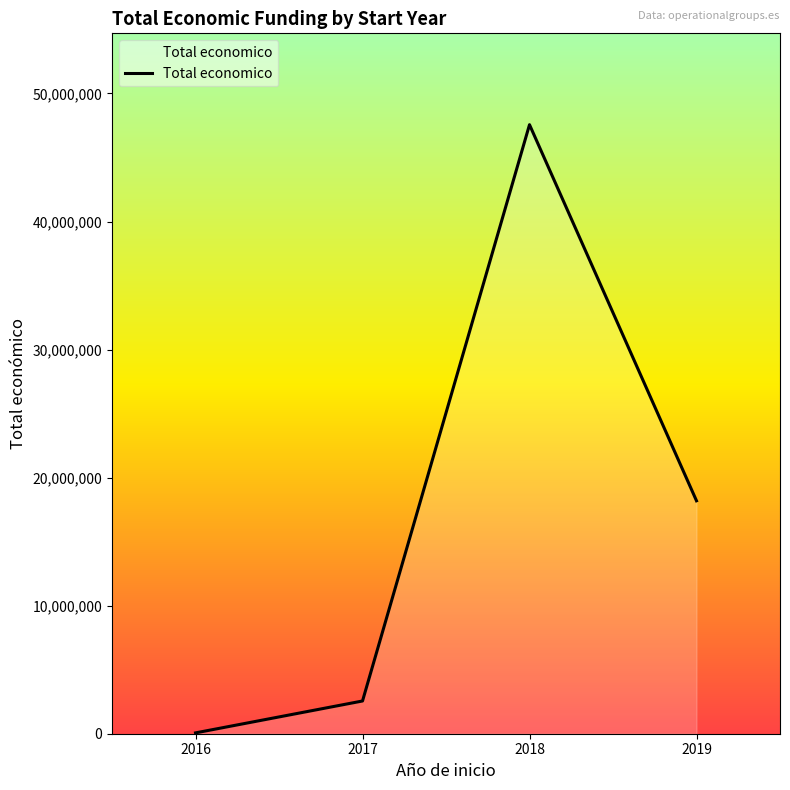

List the labels in order of value, smallest first.

2016, 2017, 2019, 2018